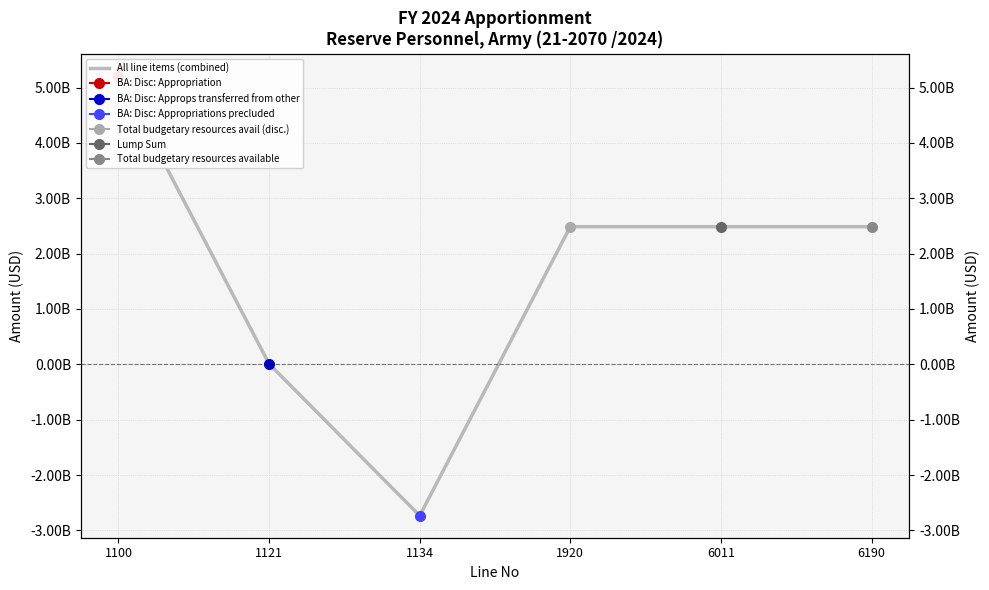

At which category does the chart reach its peak across all series?

1100